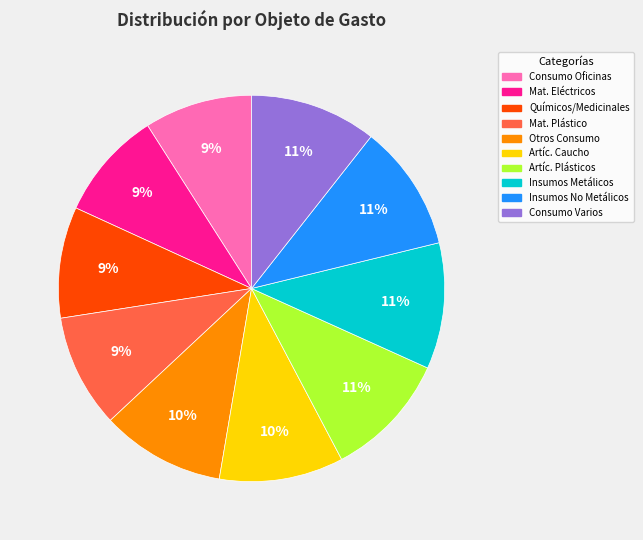

Is there any slice that represents more than half of the pie?

No